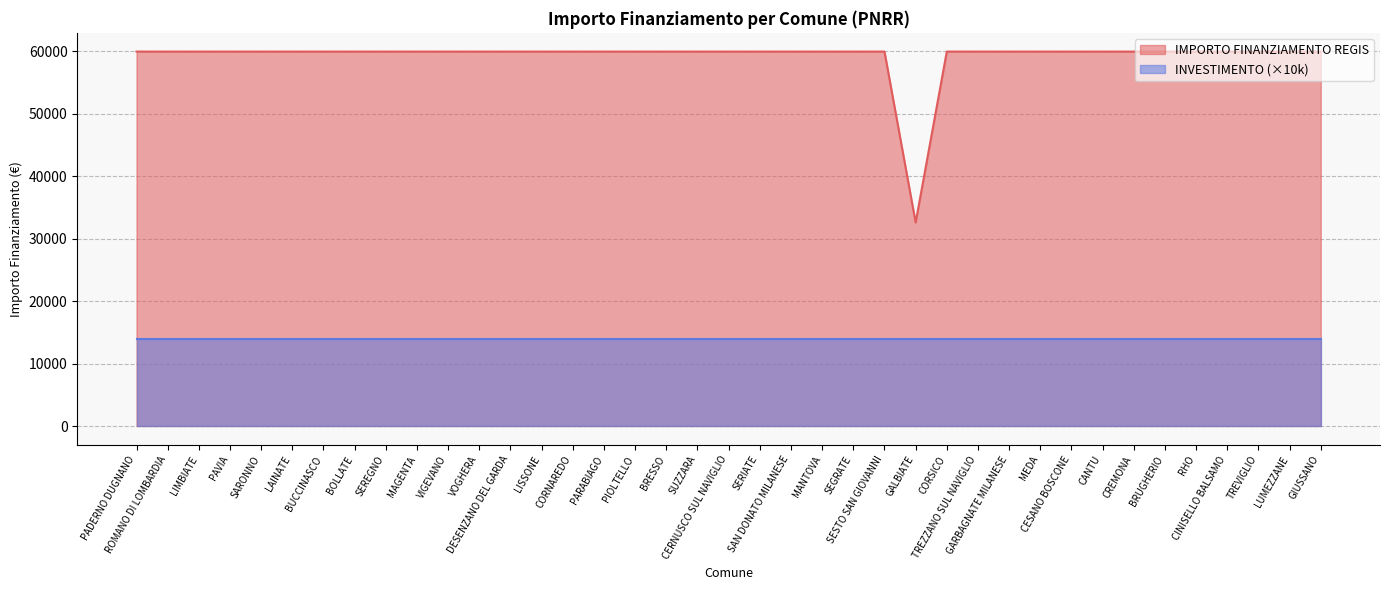

Approximately how many times larger is the value at SUZZARA compared to CINISELLO BALSAMO?

1.0